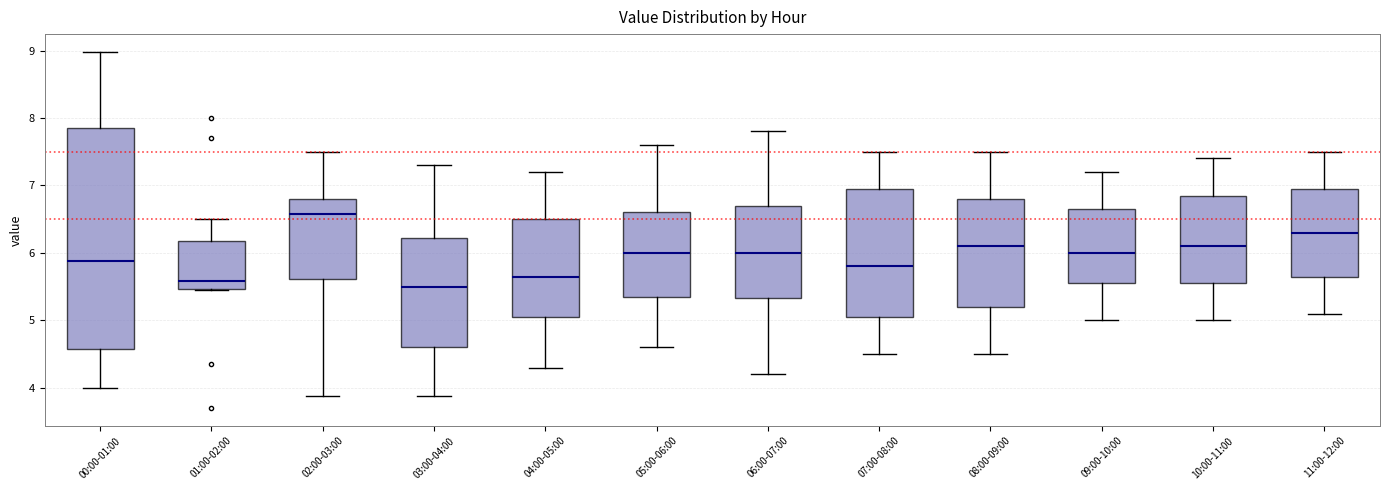

Where does the median line of the box for 07:00-08:00 sit on the y-axis? The values are not printed on the chart, so give them approximately, as read against the axis.

5.8